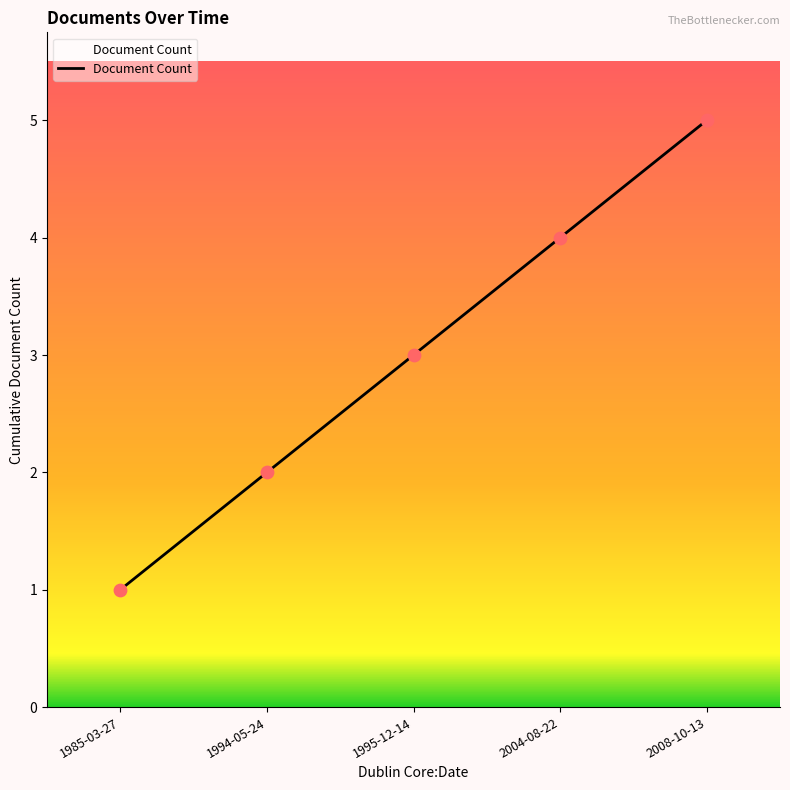

Between 2004-08-22 and 1985-03-27, which is larger?

2004-08-22